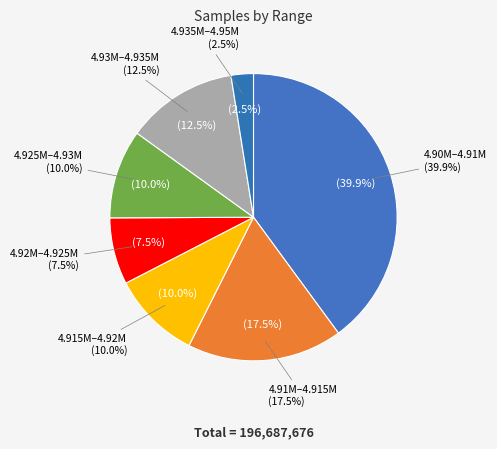

True or false: 29 accounts for 12% of the total.

False